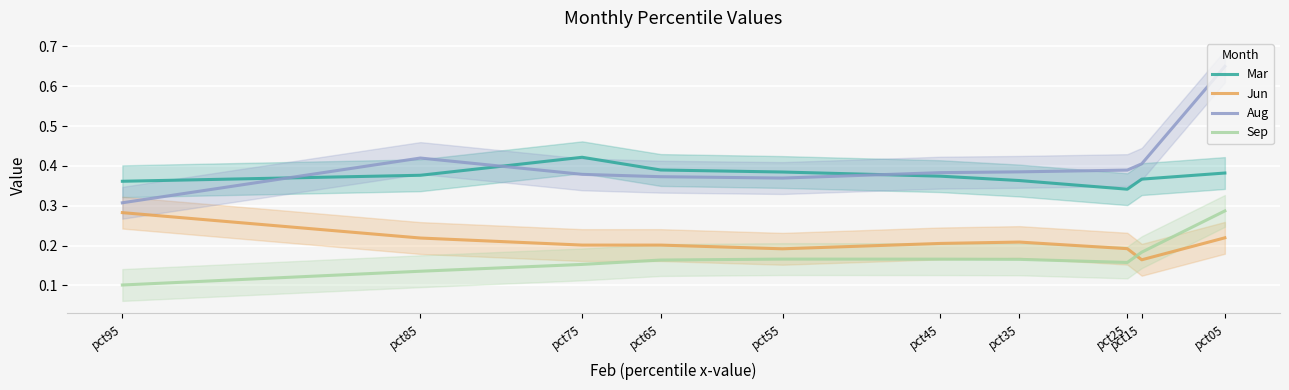

Is the value of Aug at pct95 greater than the value of Jun at pct45?

Yes